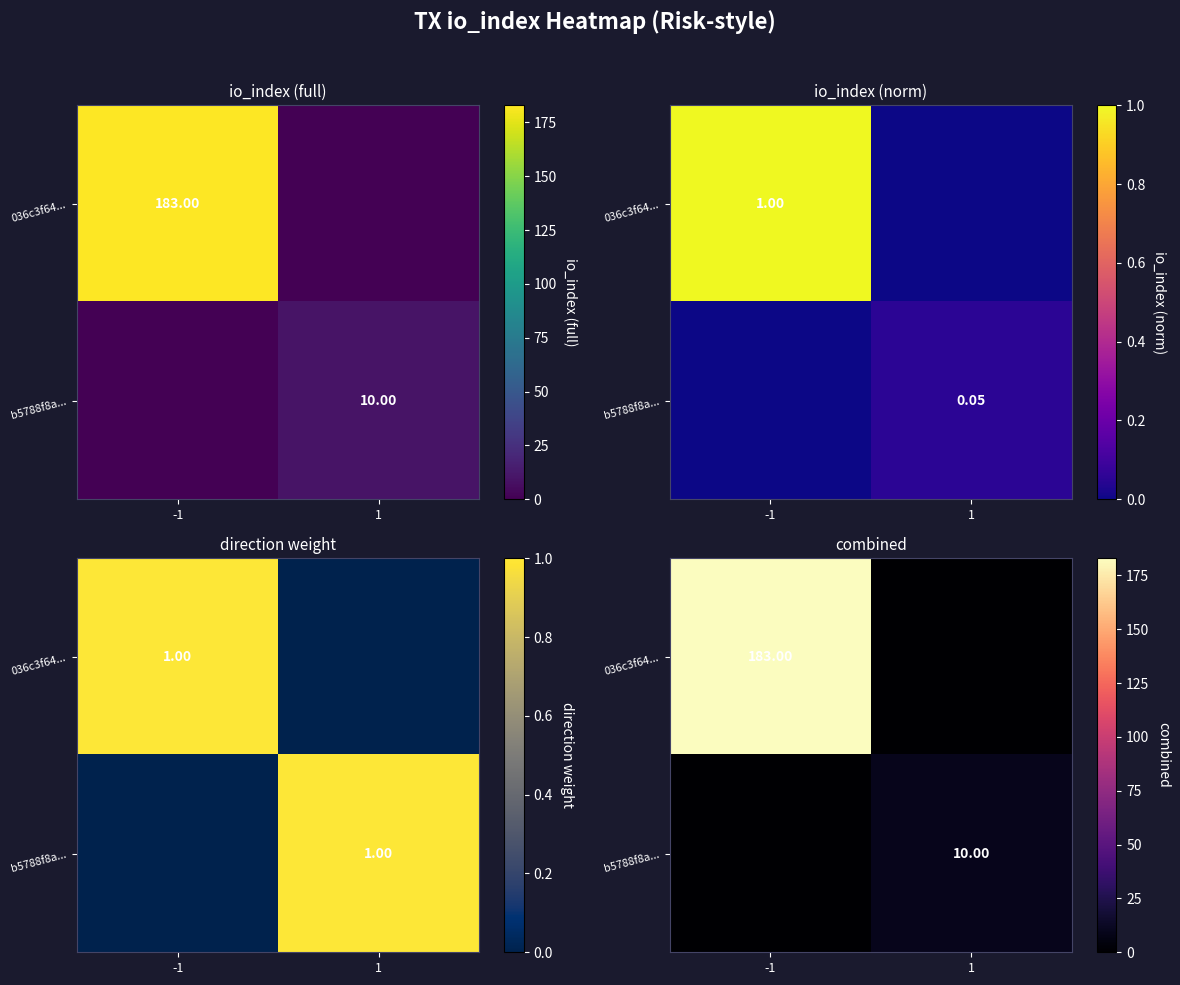

Which series has the widest spread of values?

036c3f64...